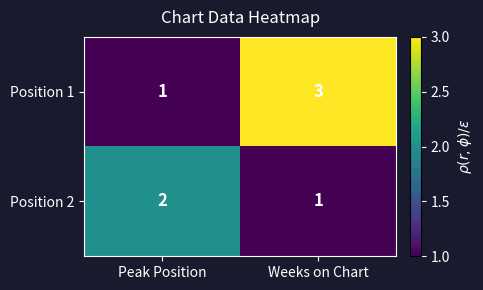

Which series changed the most between Peak Position and Weeks on Chart?

Position 1